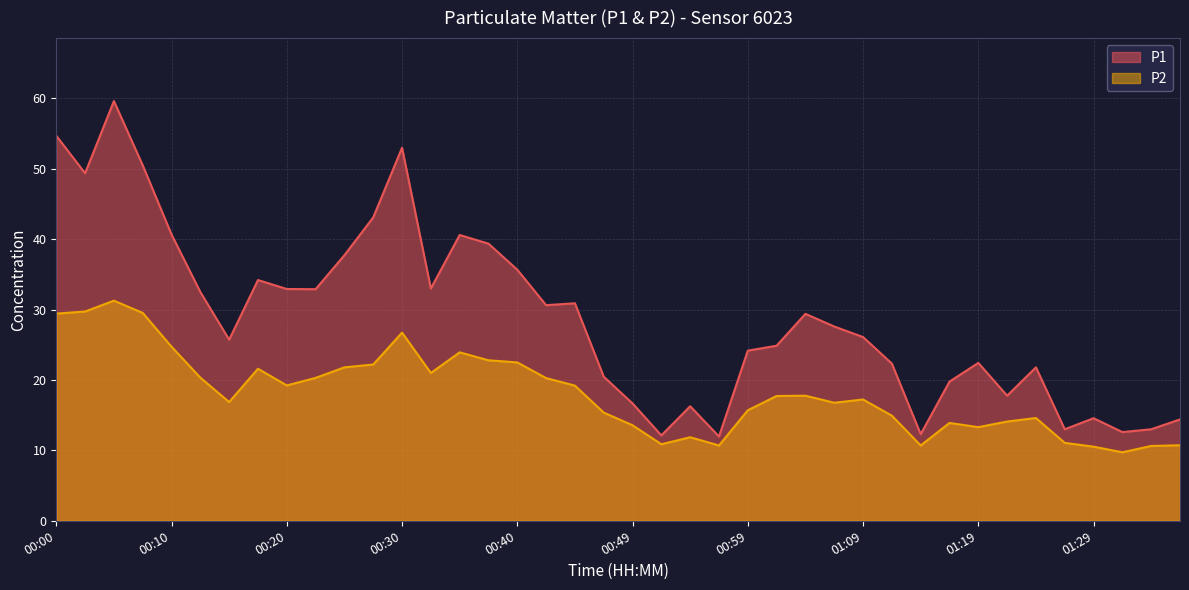

What are all the series names shown in the legend?

P1, P2